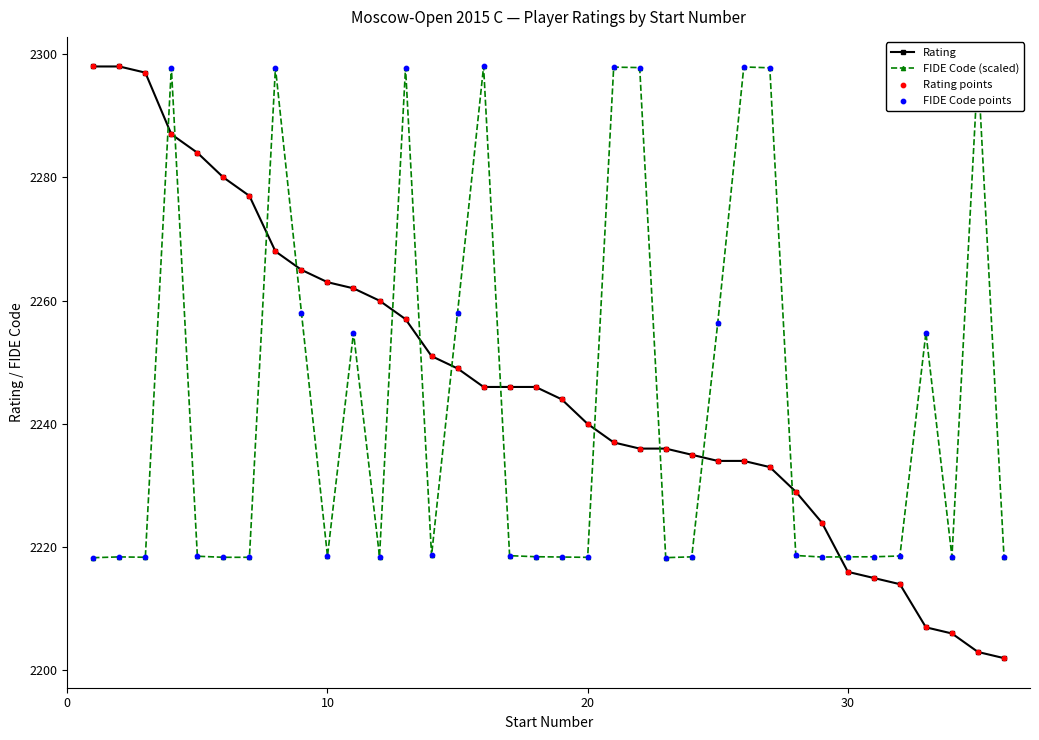

At how many categories does at least one series exceed 2210?

36